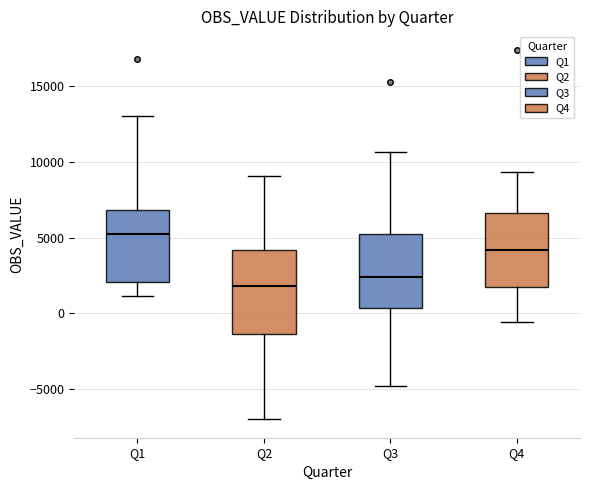

Comparing the boxes themselves (not the whiskers), which one is the tallest?

Q2